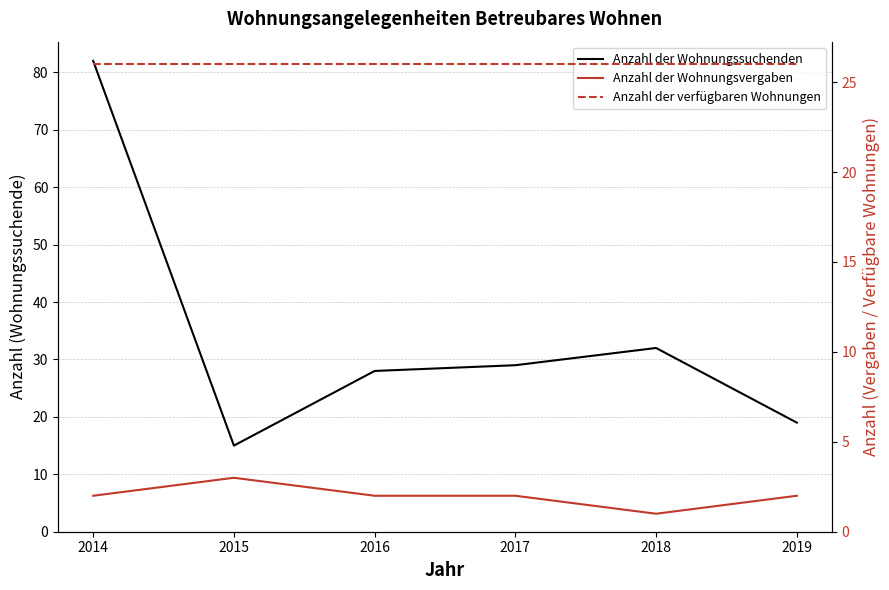

How many categories are shown in the chart?

6